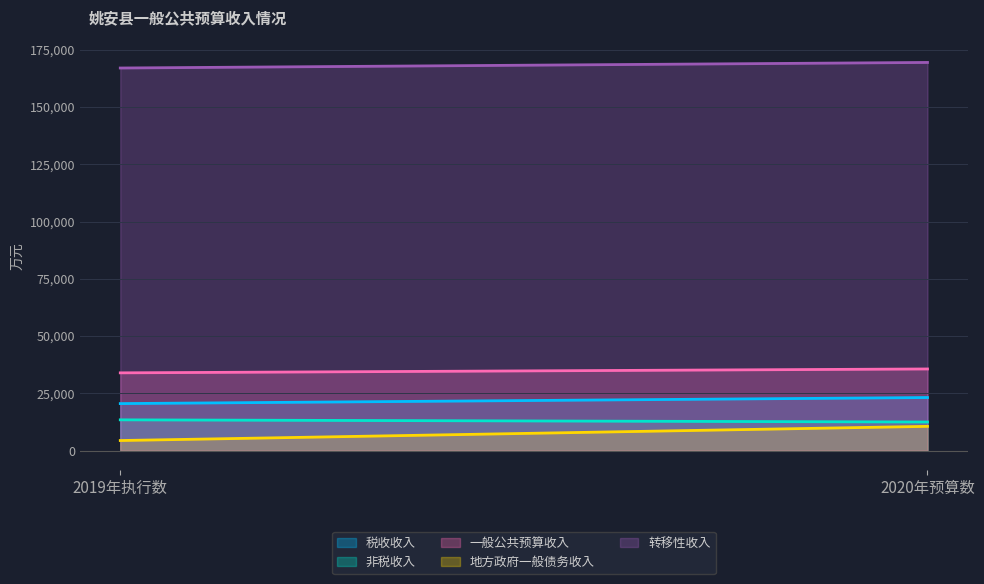

Which series has the widest spread of values?

地方政府一般债务收入